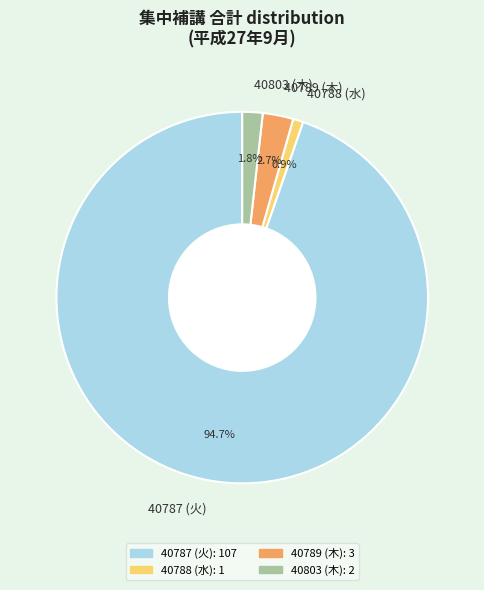

Rank the categories by value from highest to lowest.

40787 (火), 40789 (木), 40803 (木), 40788 (水)